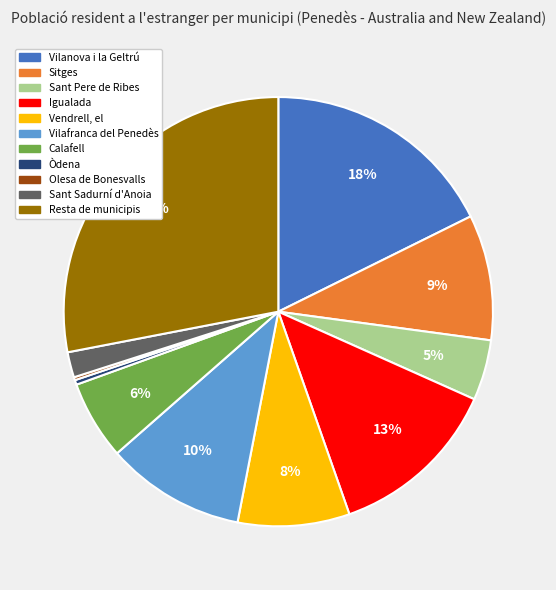

To the nearest percent, what is the combined percentage of Igualada and Òdena?

13%